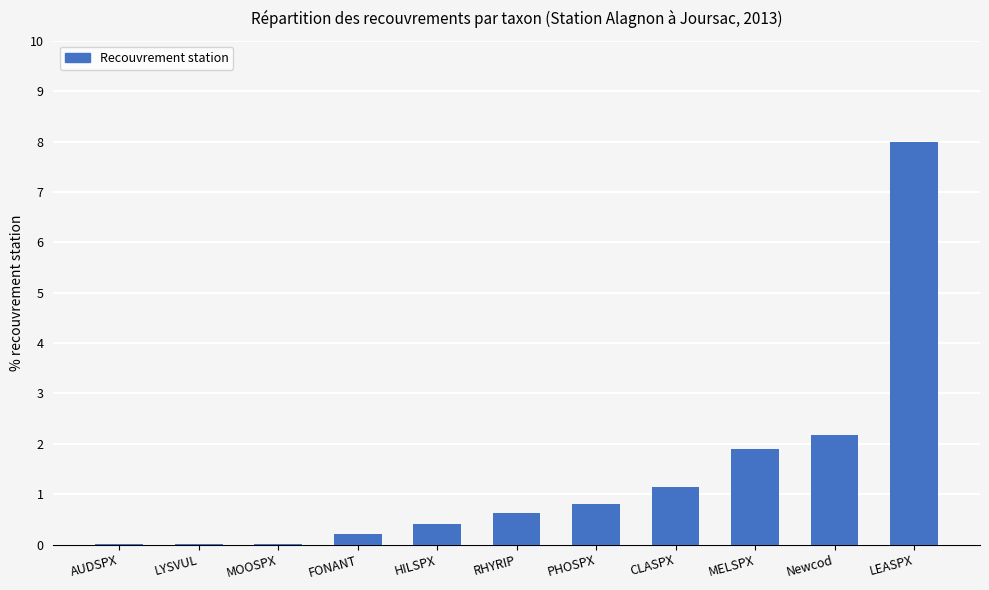

The chart shows a value of 2.2 at Newcod. True or false?

True